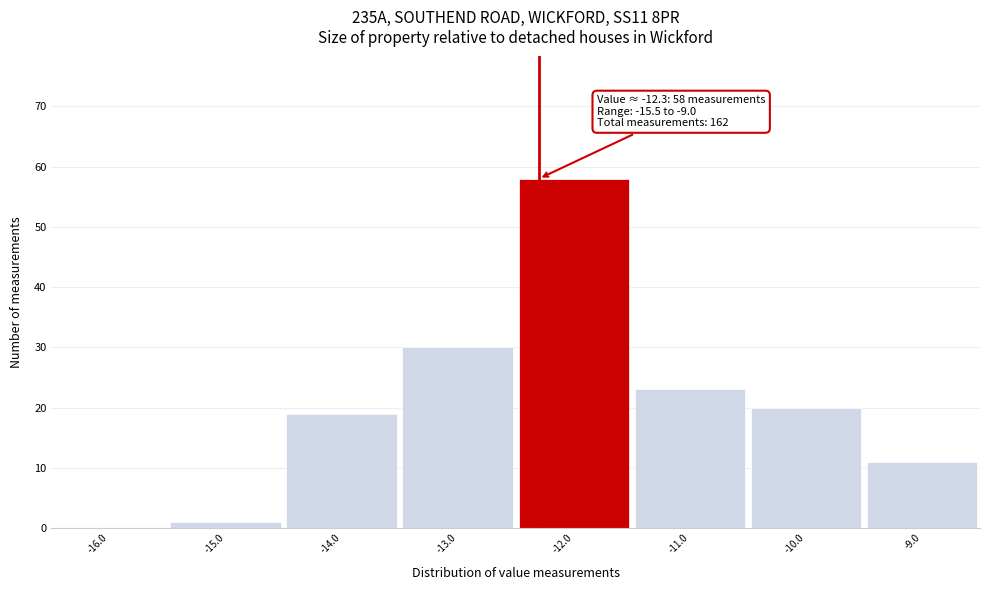

Over which range of the x-axis is the bar tallest?

-12.5 to -11.5